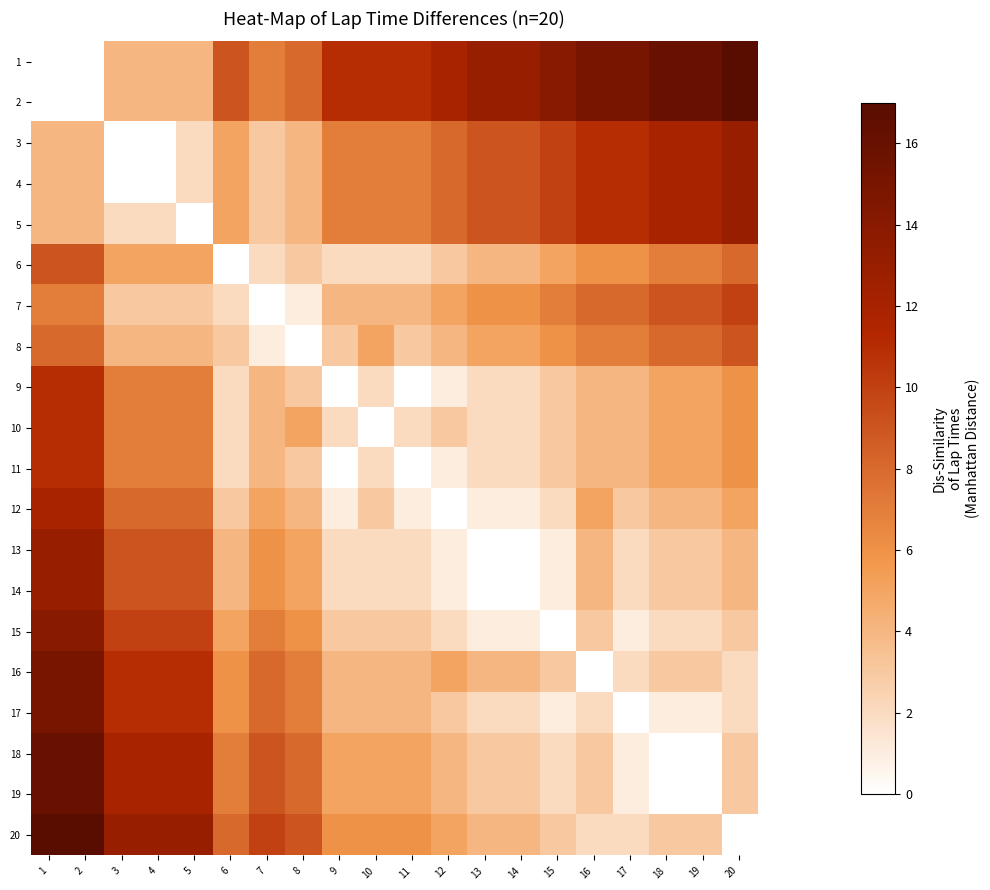

Which series has the widest spread of values?

1